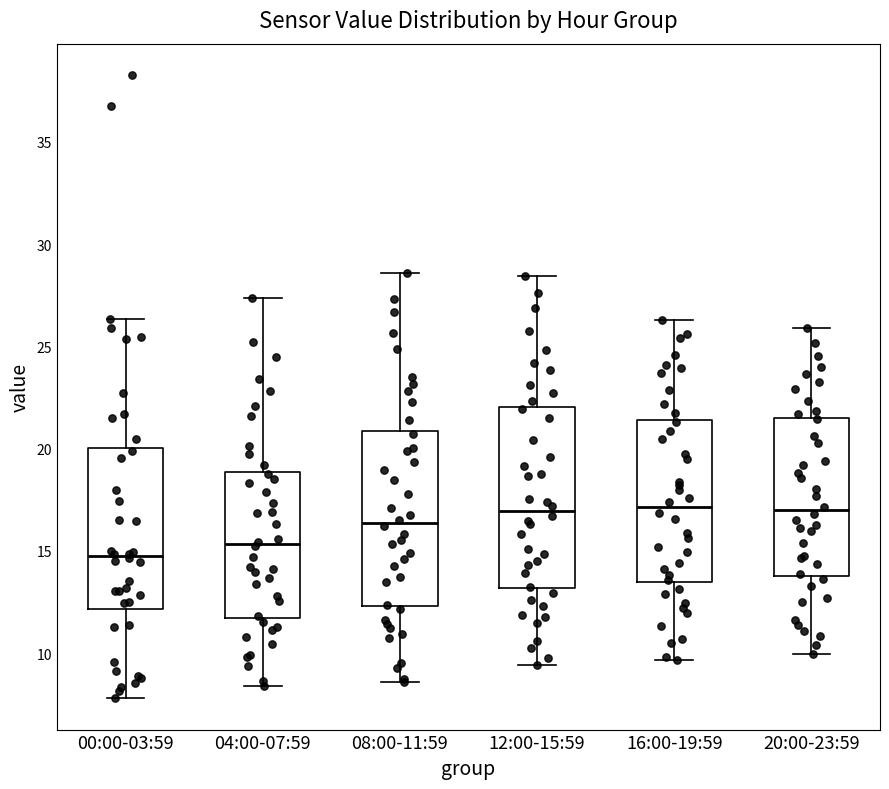

Which box's median line is the lowest?

00:00-03:59